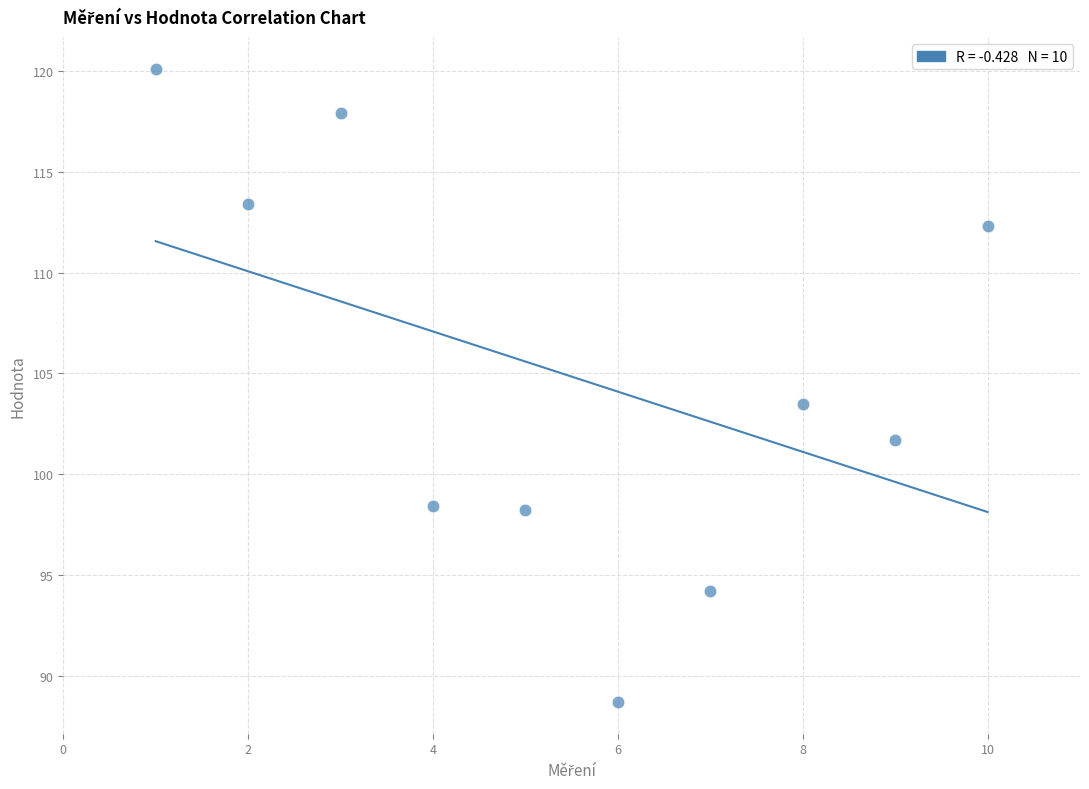

What Y value in the scatter plot is closest to 104?

103.5